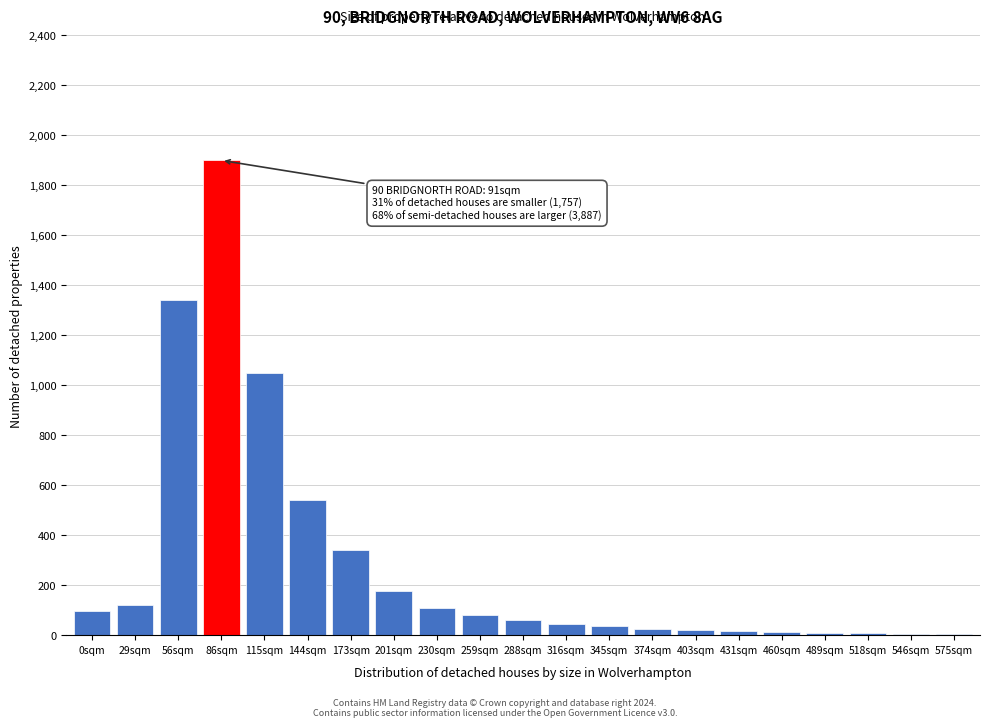

Where is the data nearest to the value 952?

115sqm